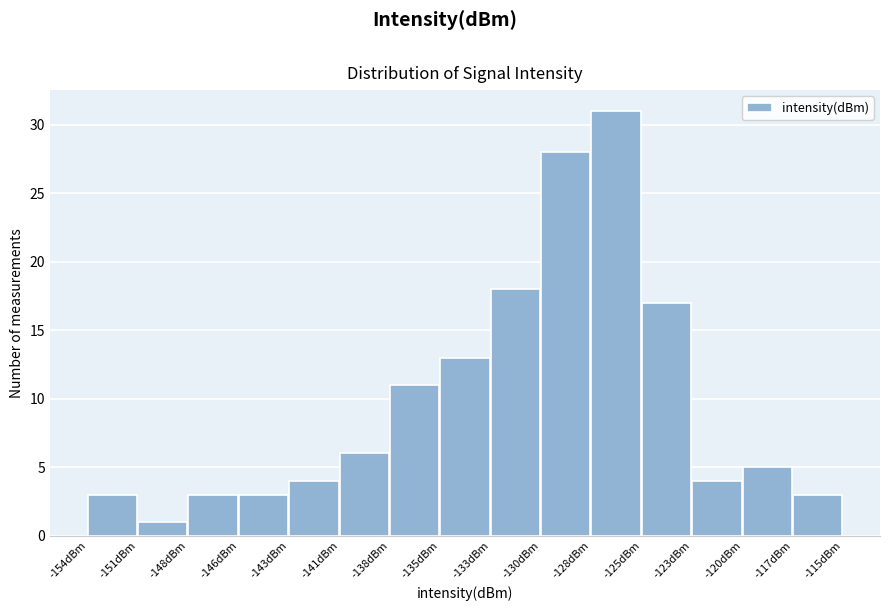

Reading right to left, list all the values displayed in this chart.

3	5	4	17	31	28	18	13	11	6	4	3	3	1	3